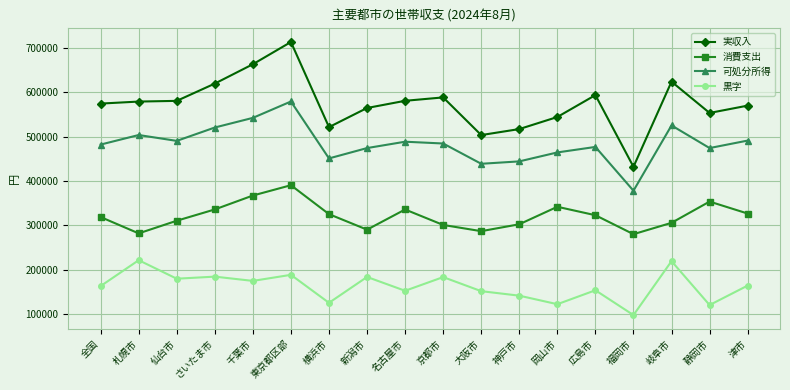

Which category has the lowest value across all series?

福岡市